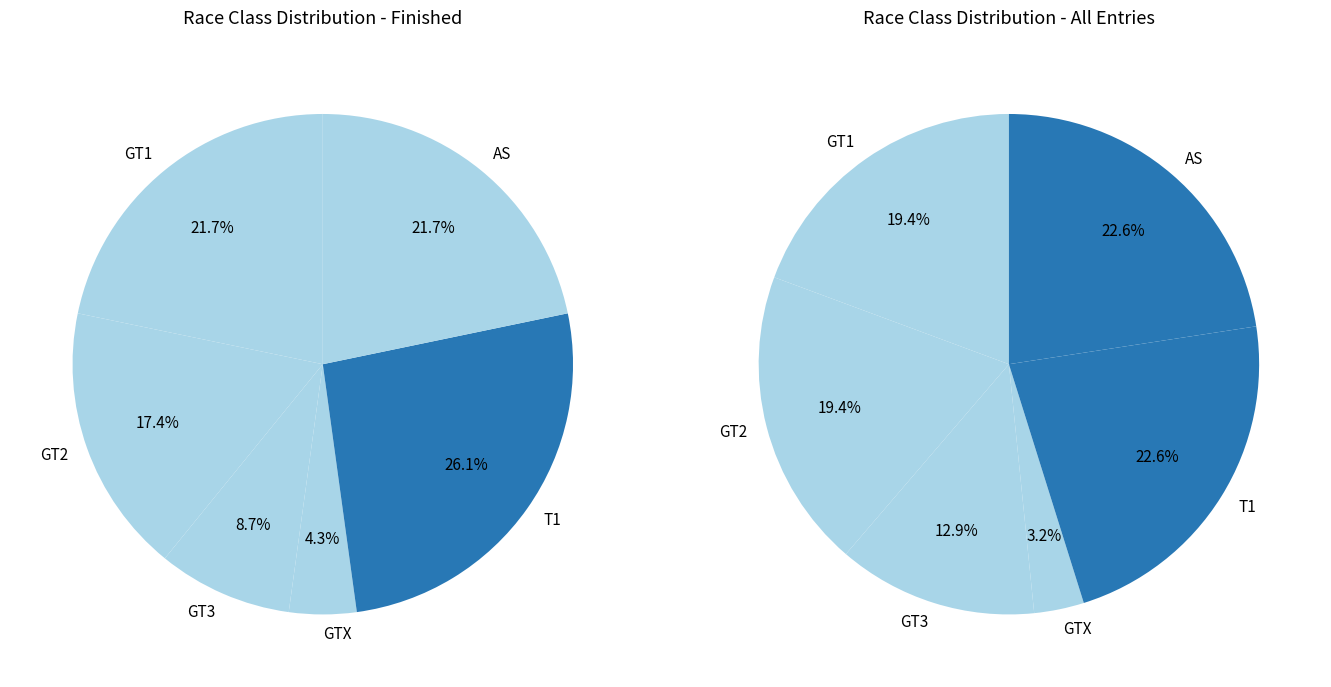

Which slice is the largest?

T1